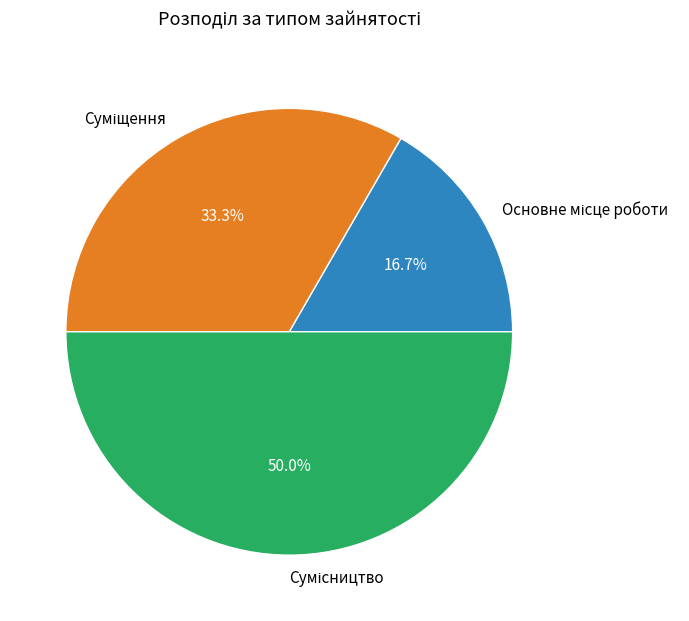

Does Сумісництво represent more than half of the total?

No